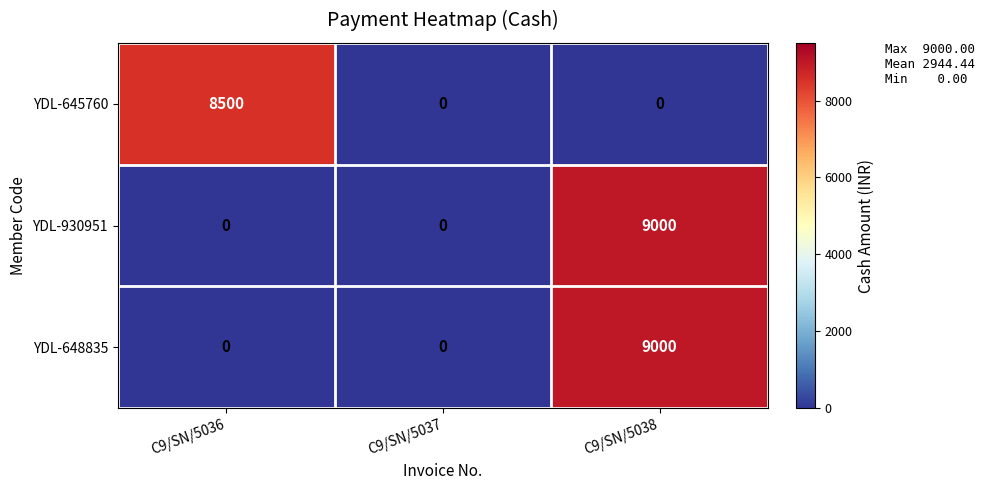

True or false: YDL-930951 has a value of 0 at C9/SN/5036.

True